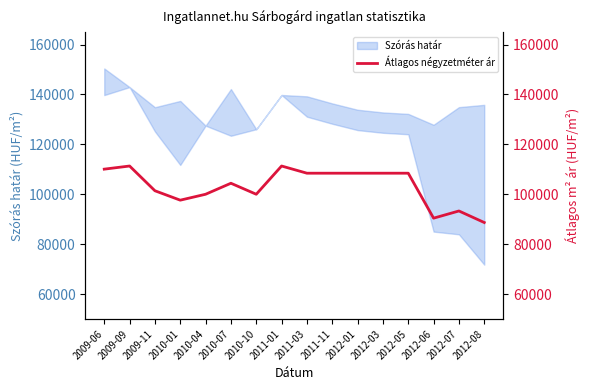

What is the sum of all values?

1650730